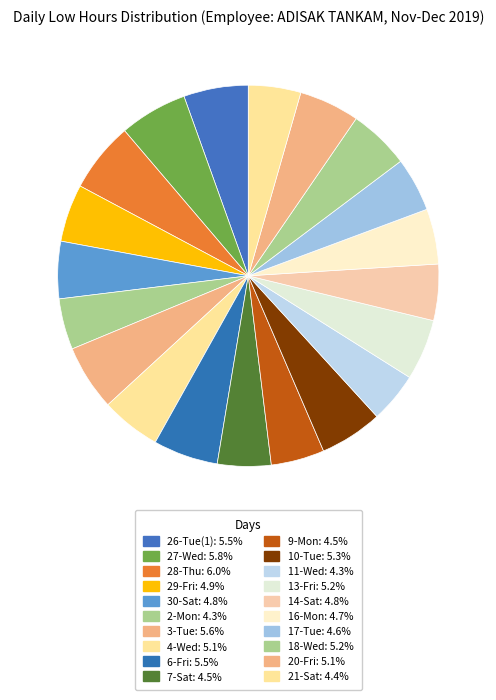

How many slices are in this pie chart?

20